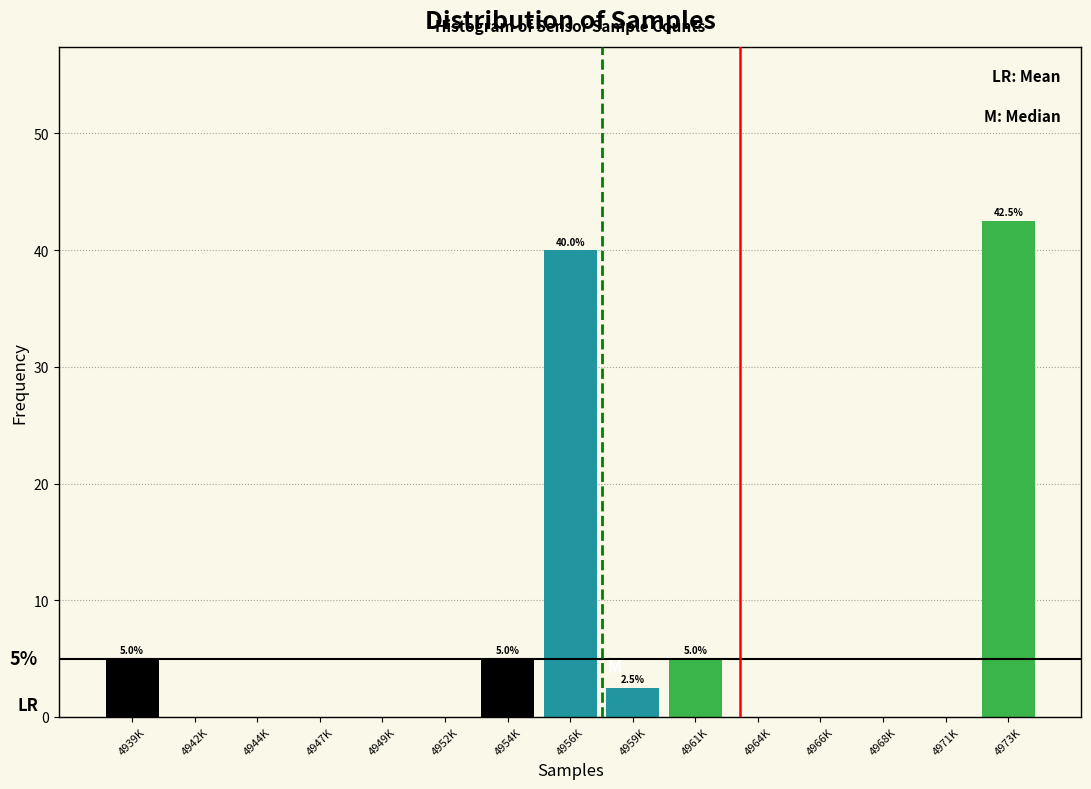

Reading right to left, list all the values displayed in this chart.

4973K=42.5	4971K=0.0	4968K=0.0	4966K=0.0	4964K=0.0	4961K=5.0	4959K=2.5	4956K=40.0	4954K=5.0	4952K=0.0	4949K=0.0	4947K=0.0	4944K=0.0	4942K=0.0	4939K=5.0